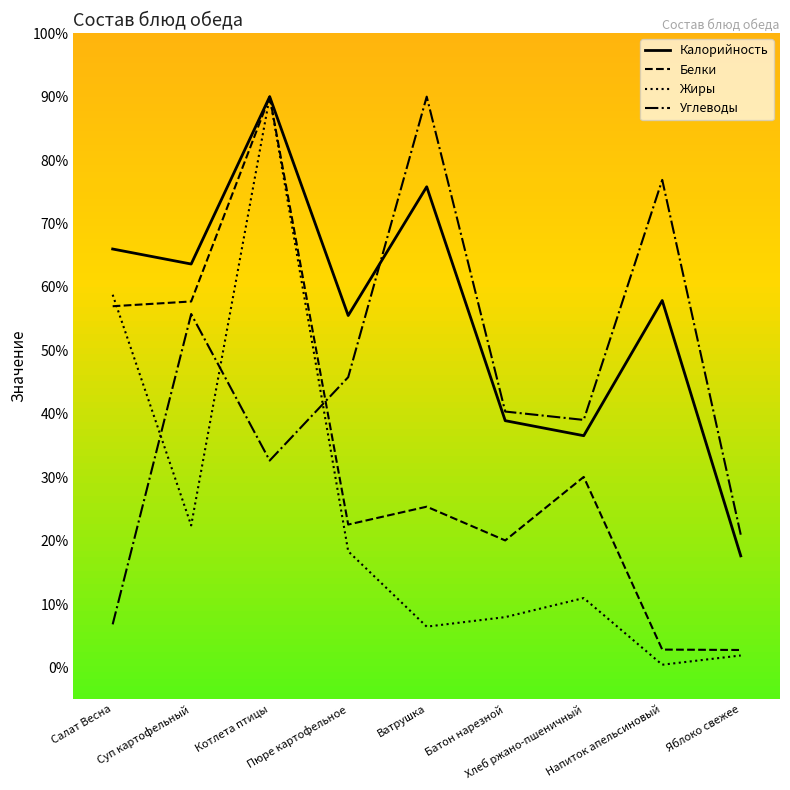

True or false: Белки and Углеводы intersect in this chart.

True